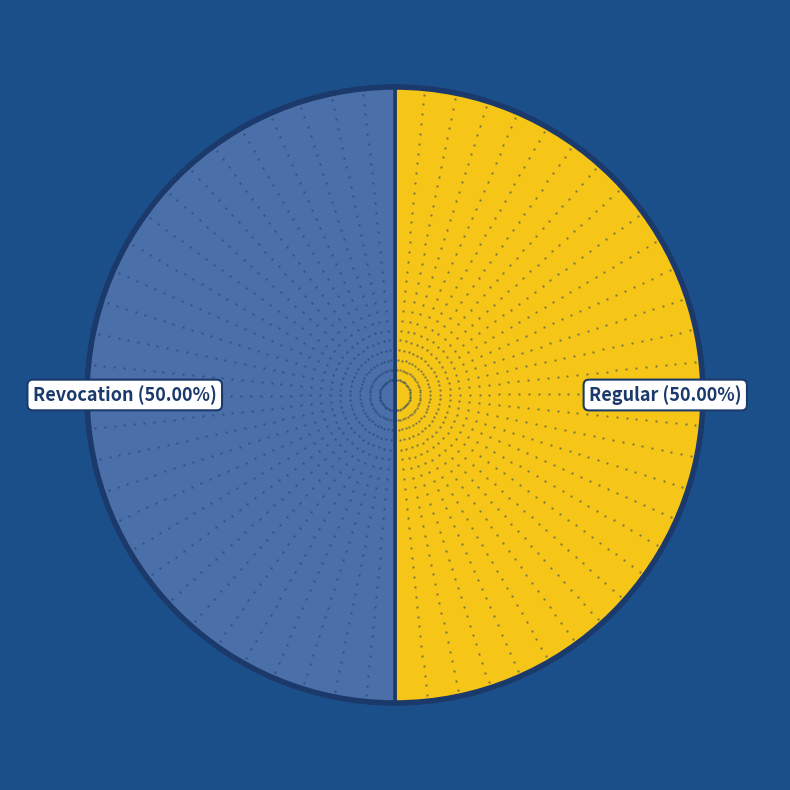

True or false: Revocation accounts for 59% of the total.

False